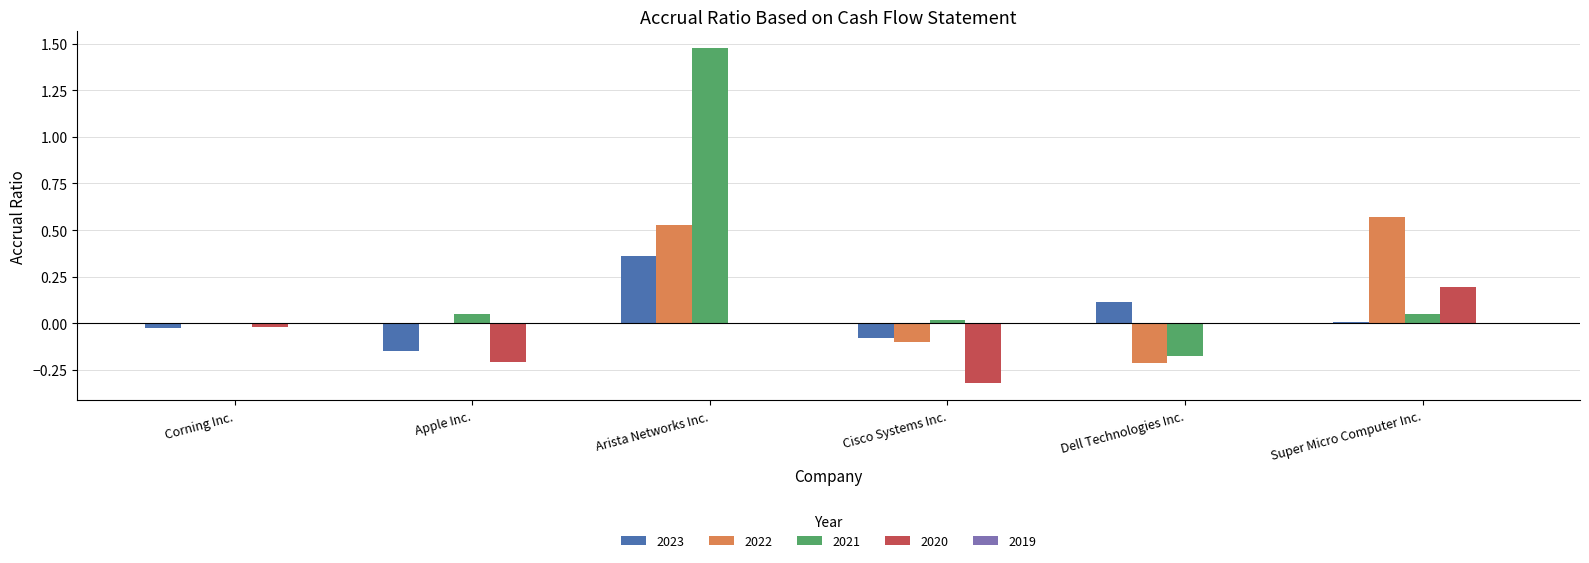

How many positive values does the 2023 series have?

3